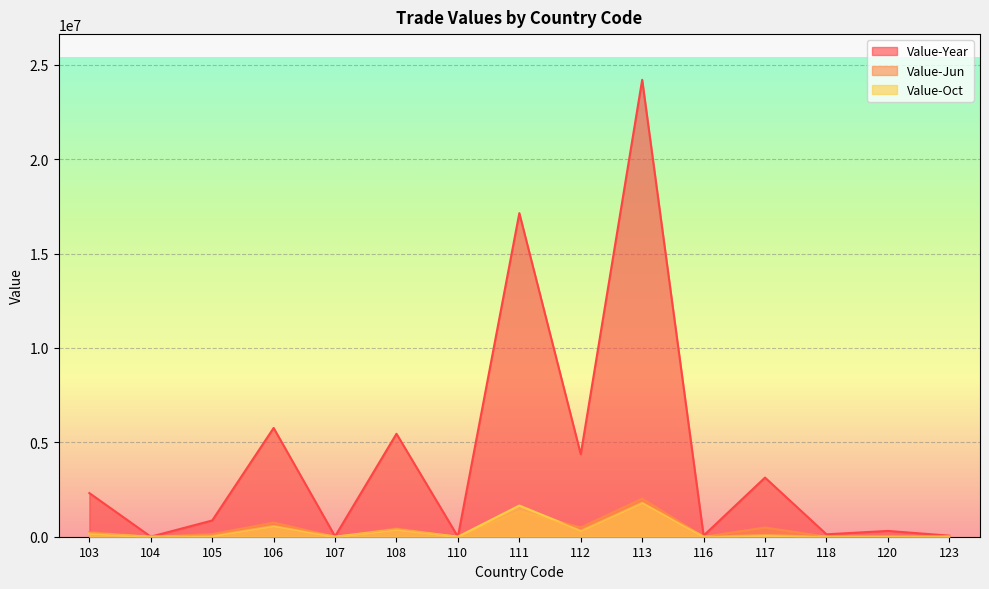

What is the sum of all Value-Year values?

63825061